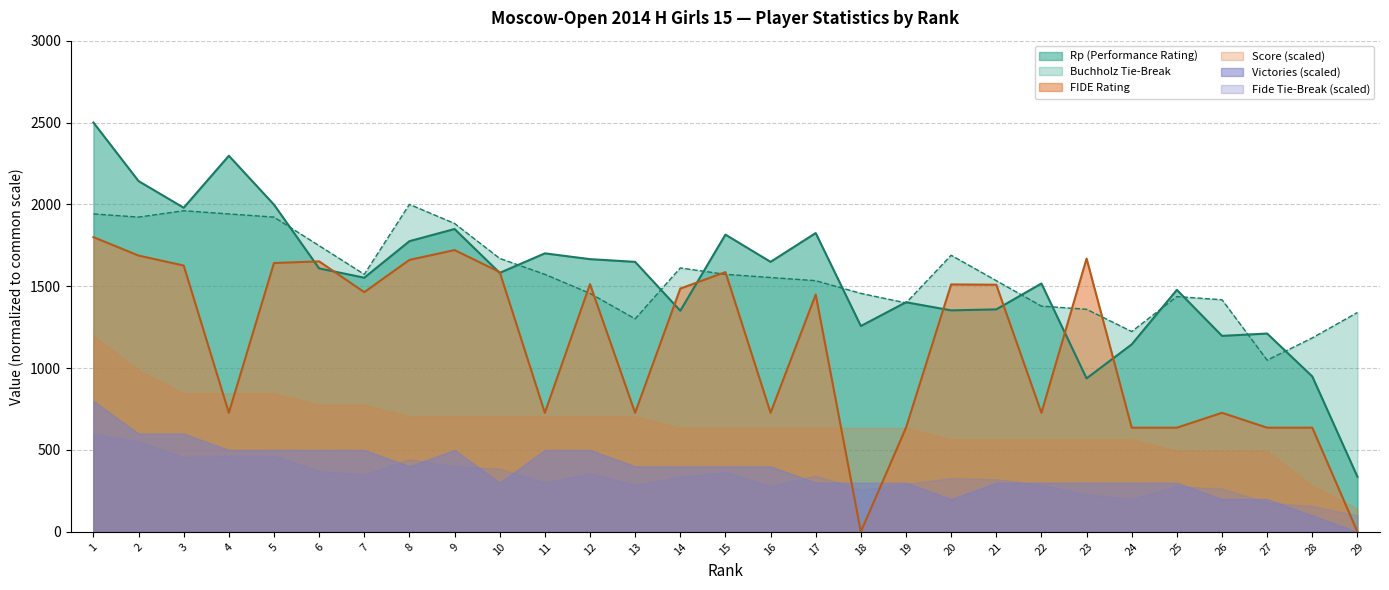

Which has a higher value, 22 or 10?

10